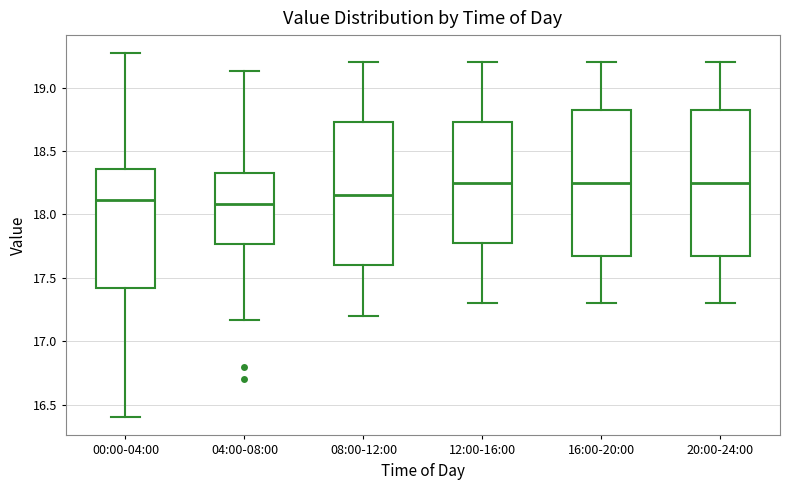

Reading left to right, read every box against the y-axis: the position of its median line, the range the box covers, and the ends of its whiskers. The values are not printed on the chart, so give them approximately, as read against the axis.

00:00-04:00: median 18.10, box 17.40 to 18.35, whiskers 16.40 to 19.25
04:00-08:00: median 18.10, box 17.75 to 18.35, whiskers 17.15 to 19.15
08:00-12:00: median 18.15, box 17.60 to 18.75, whiskers 17.20 to 19.20
12:00-16:00: median 18.25, box 17.80 to 18.75, whiskers 17.30 to 19.20
16:00-20:00: median 18.25, box 17.70 to 18.85, whiskers 17.30 to 19.20
20:00-24:00: median 18.25, box 17.70 to 18.85, whiskers 17.30 to 19.20